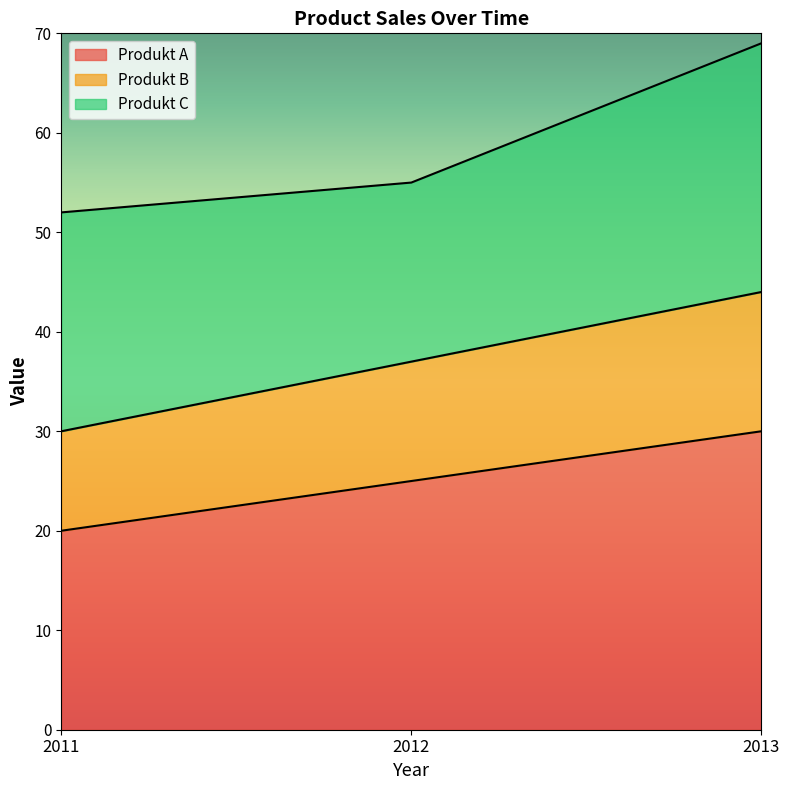

What is the total value across all series at 2012?

55